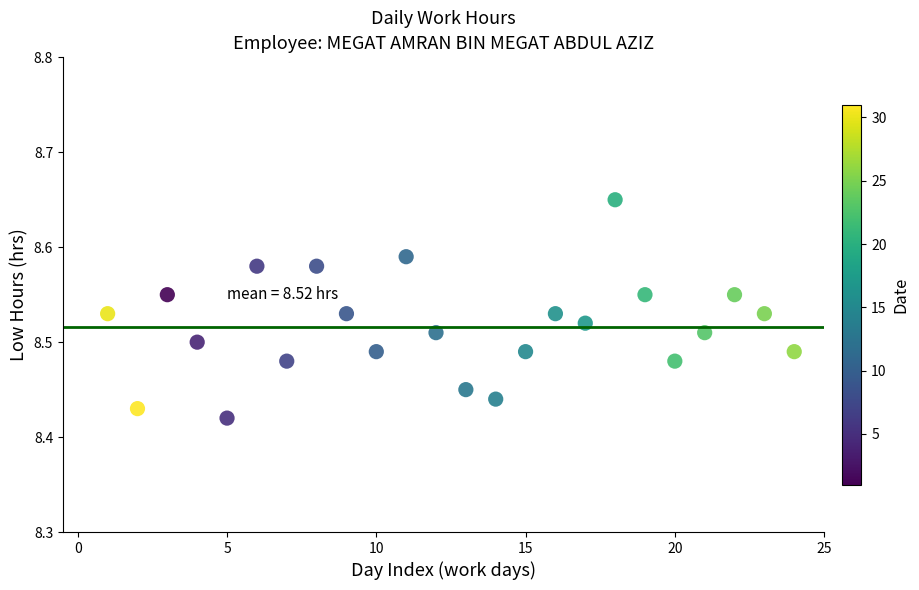

What is the range of X values (max minus min)?

23.0